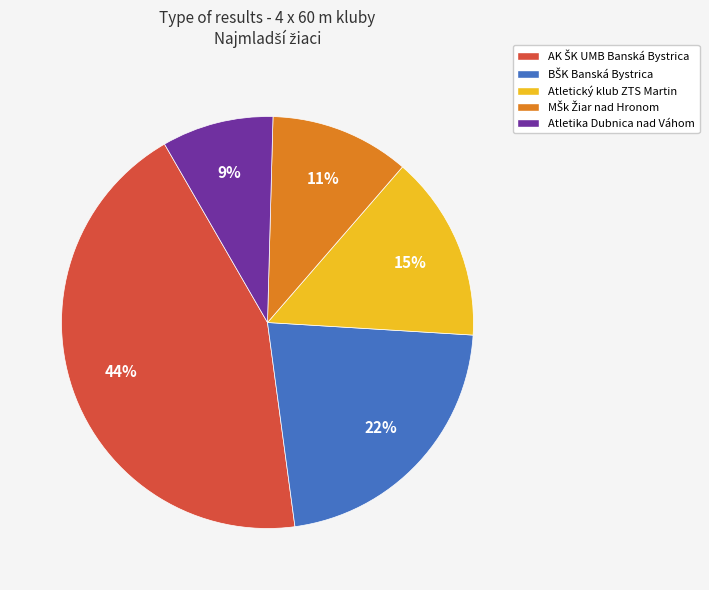

To the nearest percent, what is the difference between the Atletický klub ZTS Martin and Atletika Dubnica nad Váhom slice percentages?

6%